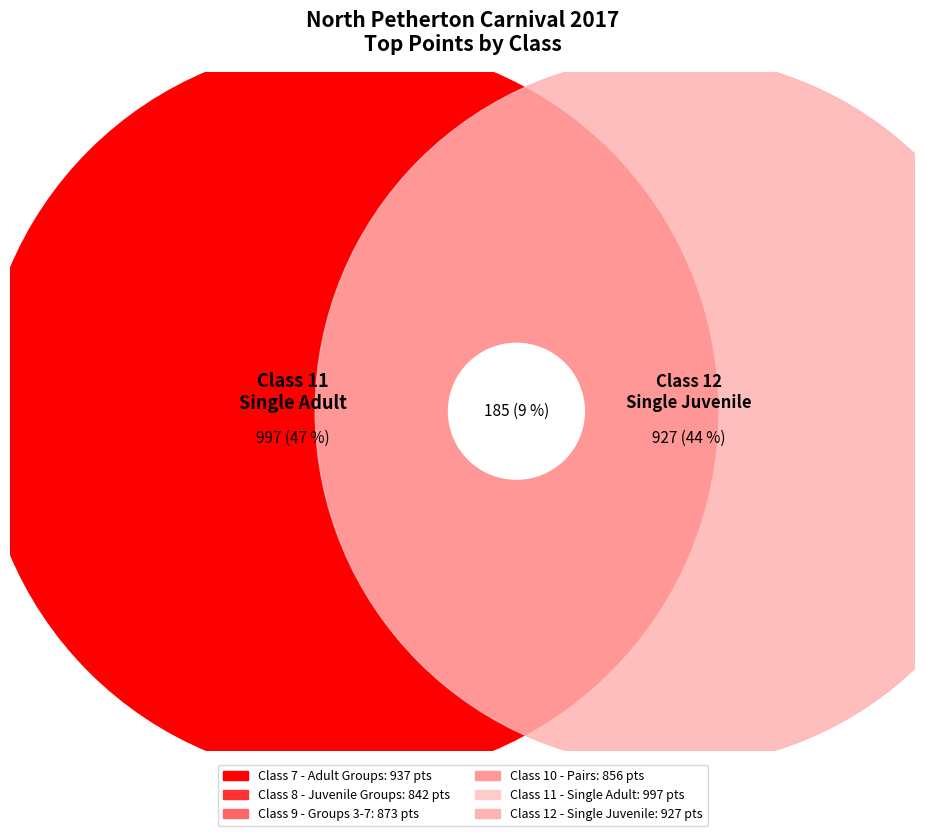

True or false: Class 8 - Juvenile Groups accounts for 16% of the total.

True